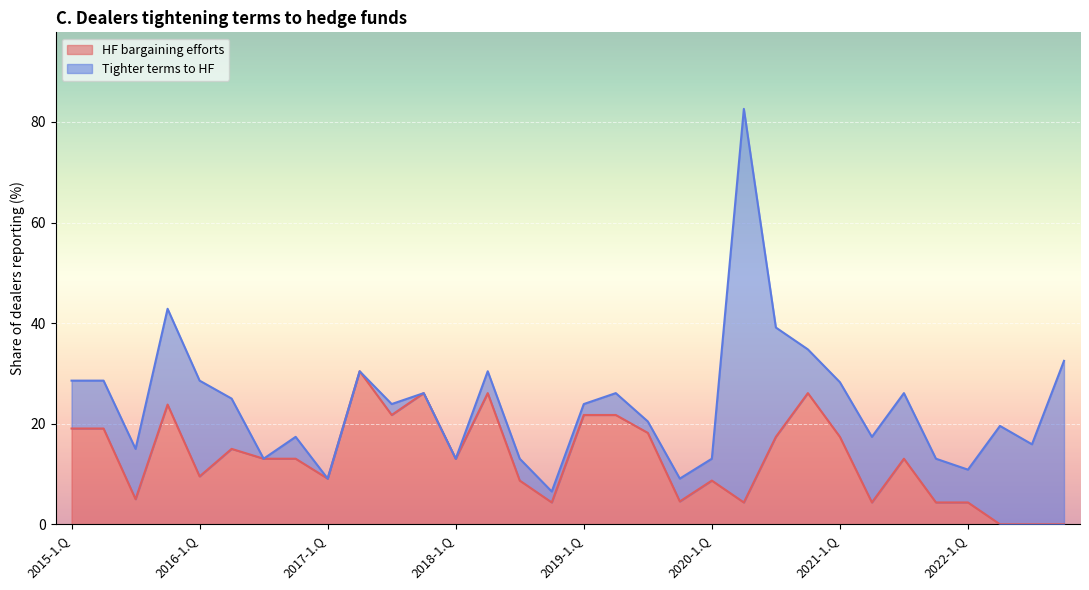

What is the maximum value for HF bargaining efforts?

30.4